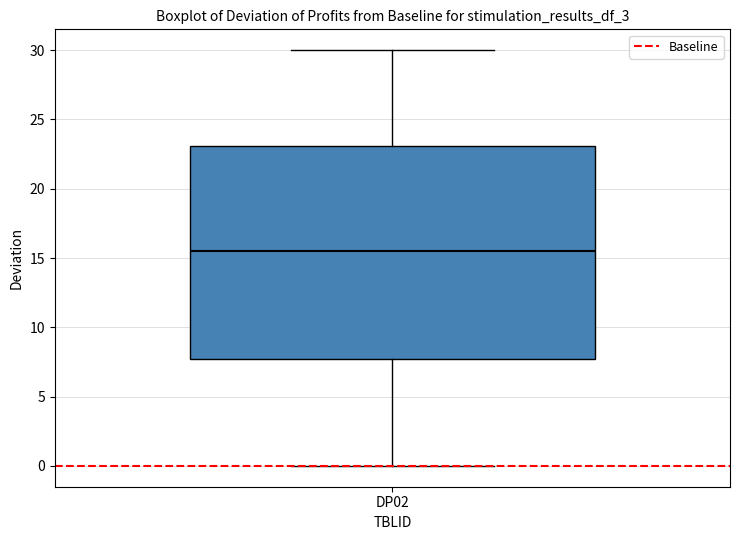

Where does the median line of the box for DP02 sit on the y-axis? The values are not printed on the chart, so give them approximately, as read against the axis.

15.5